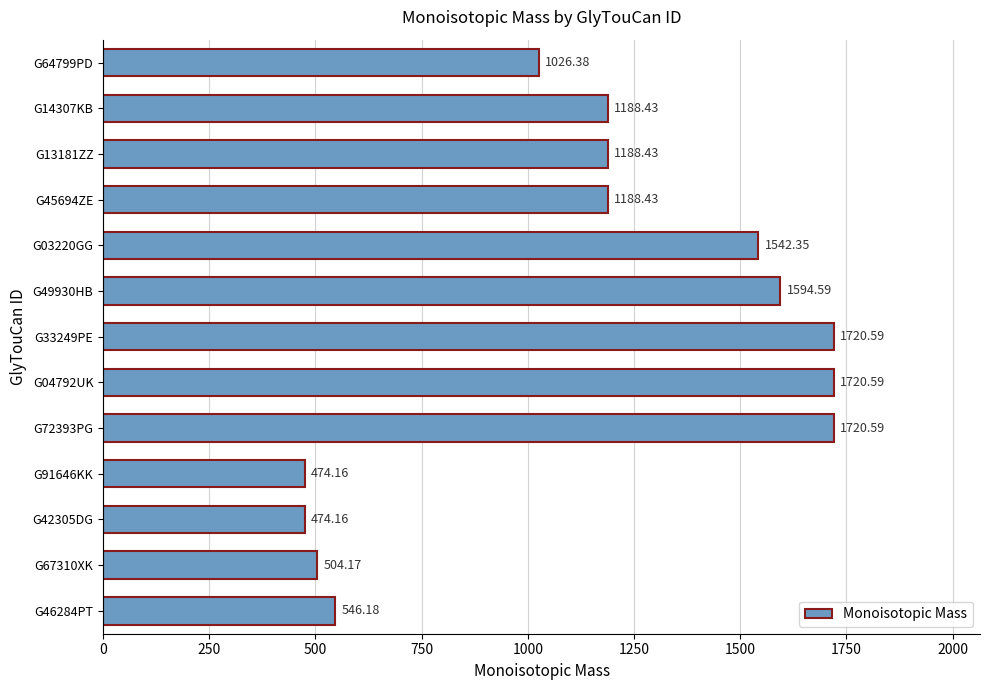

What is the difference between the second highest and second lowest values?

1246.4